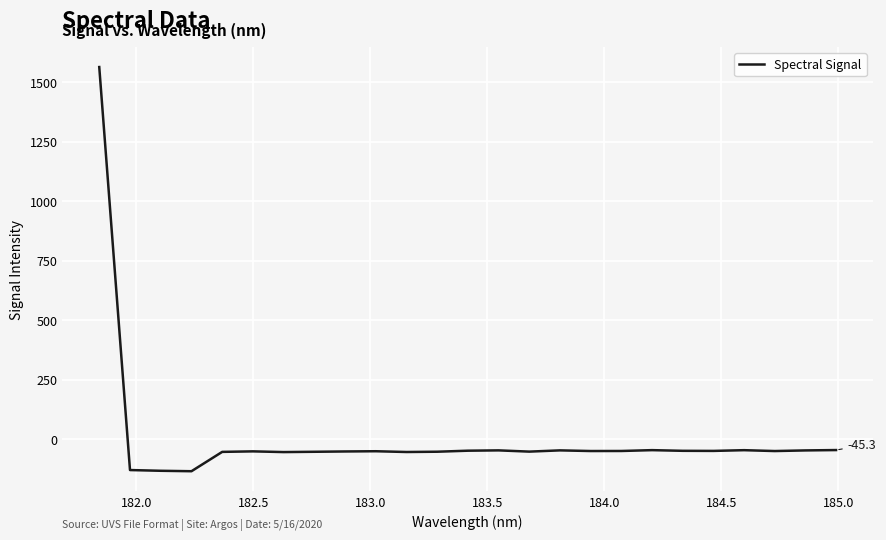

What is the greatest value displayed?

1563.7